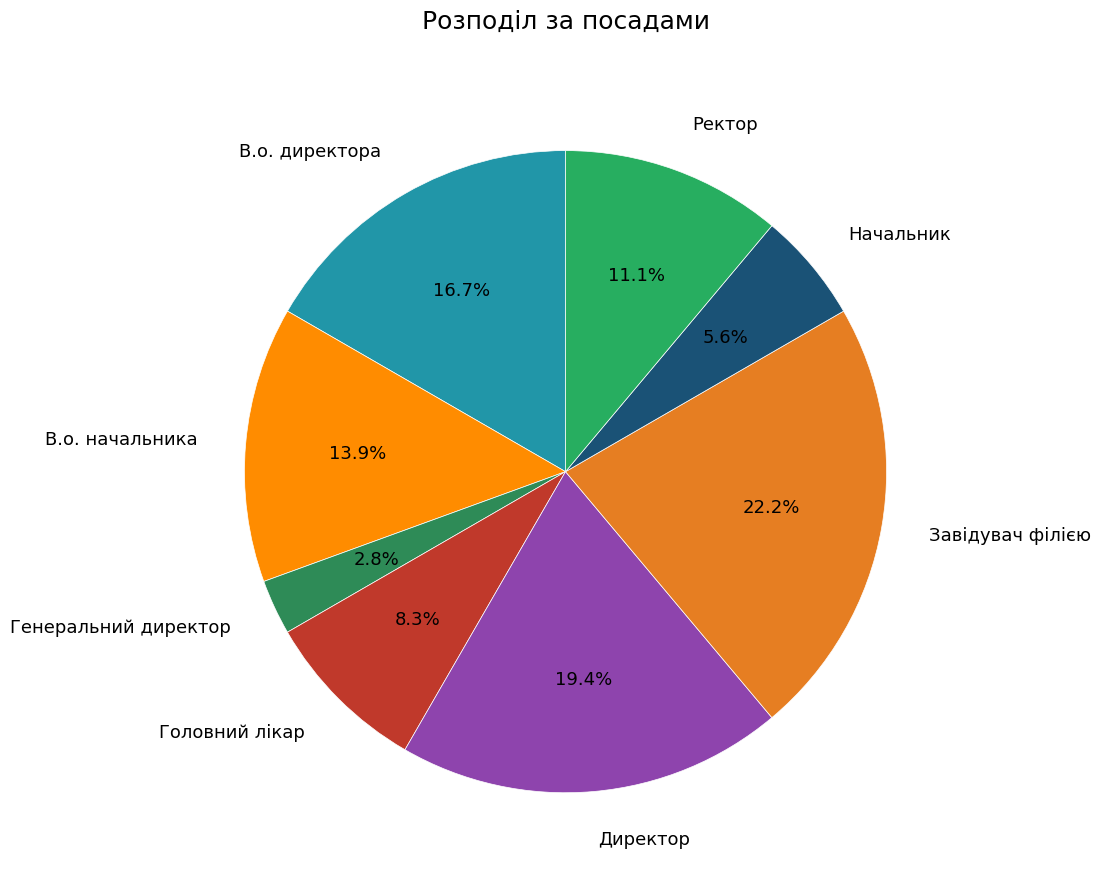

How much of the chart is everything except Начальник?

94.4%